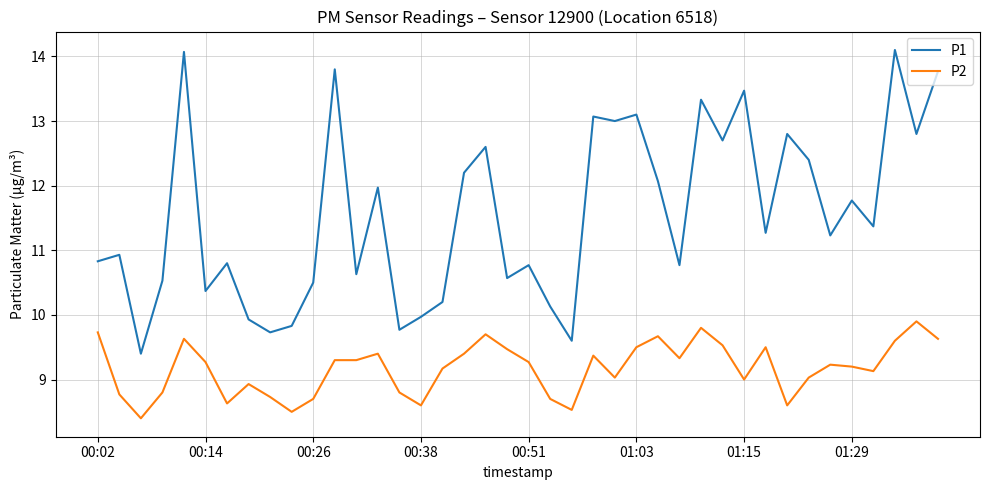

True or false: P2 and P1 cross at least once.

False